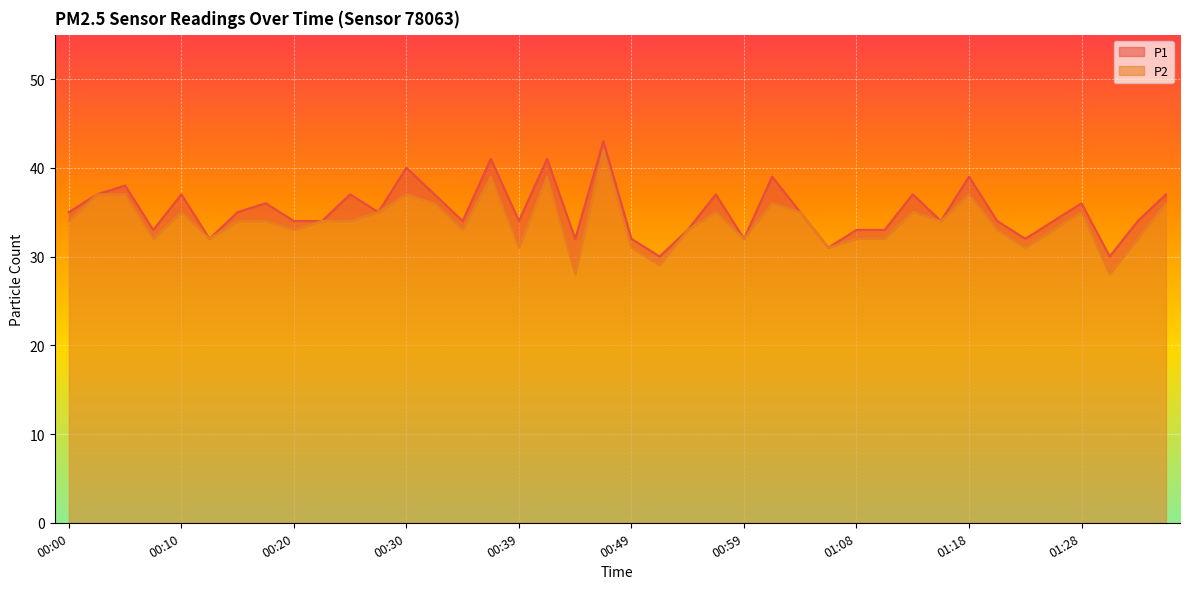

What is the sum of the P1 values at 00:37 and 00:22?

75